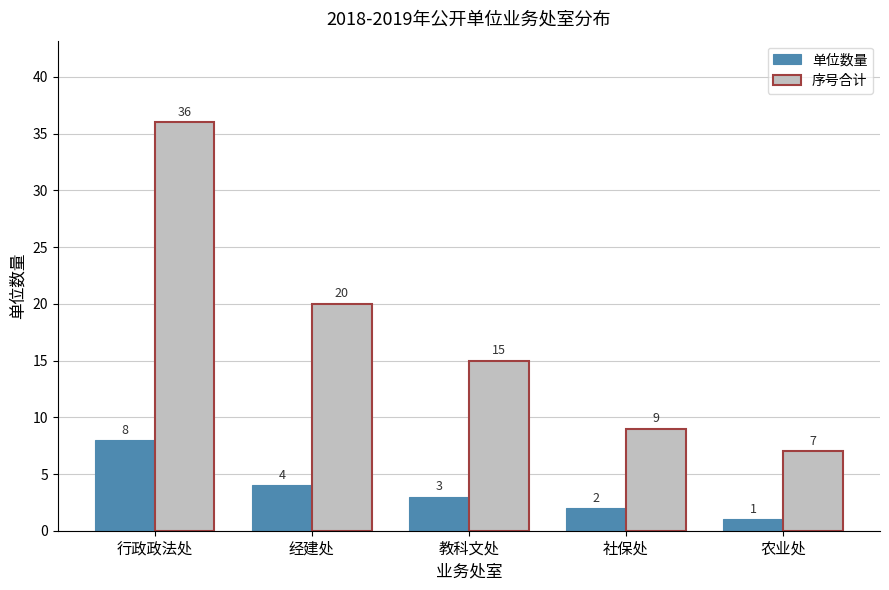

Are the bars horizontal?

No